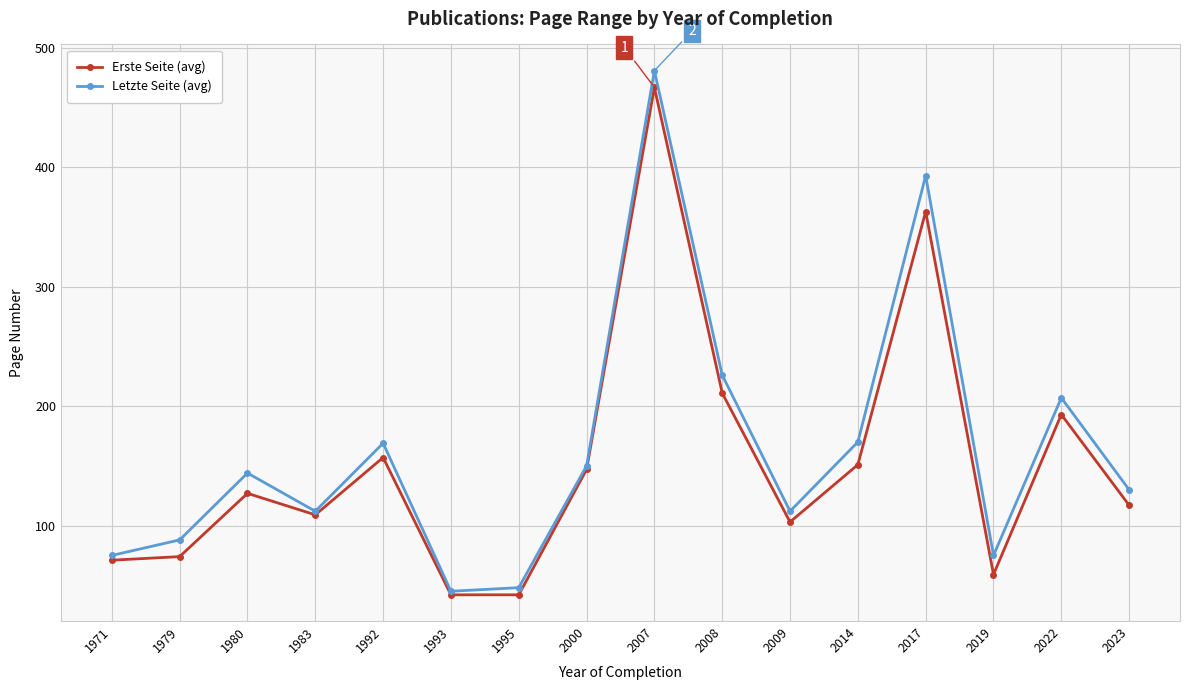

True or false: Erste Seite (avg) has a value of 103 at 2009.

True